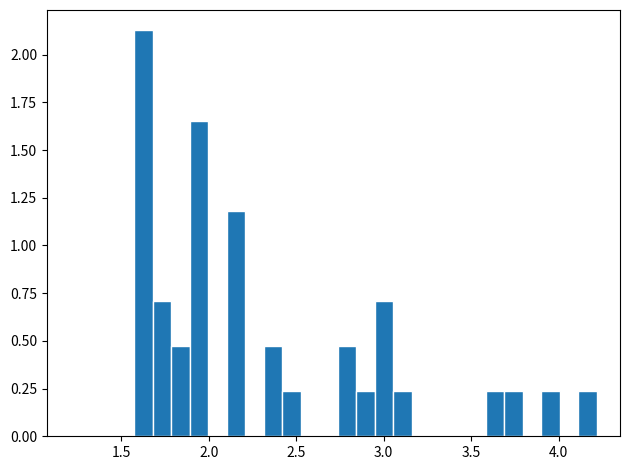

Around what value on the x-axis is the tallest bar? Give the approximate position of its centre, as read against the axis.

1.65